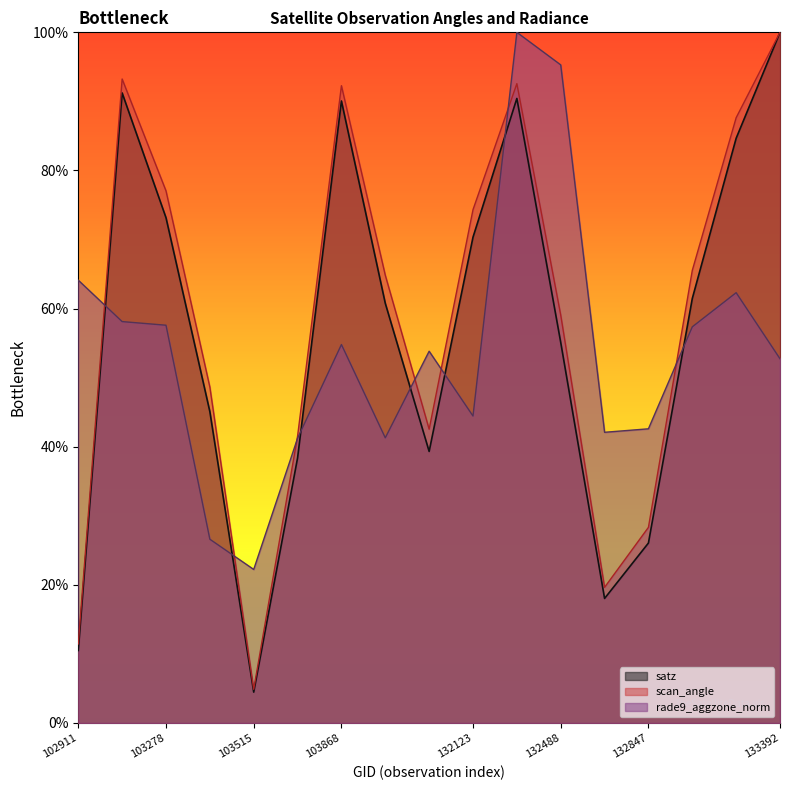

What is the value of the satz point at the 5th from the left?

4.5